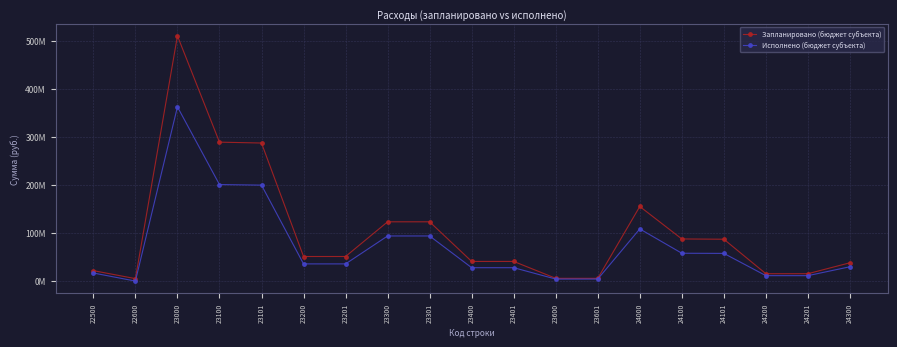

What value does the Запланировано (бюджет субъекта) series have at 23401?

40916250.0